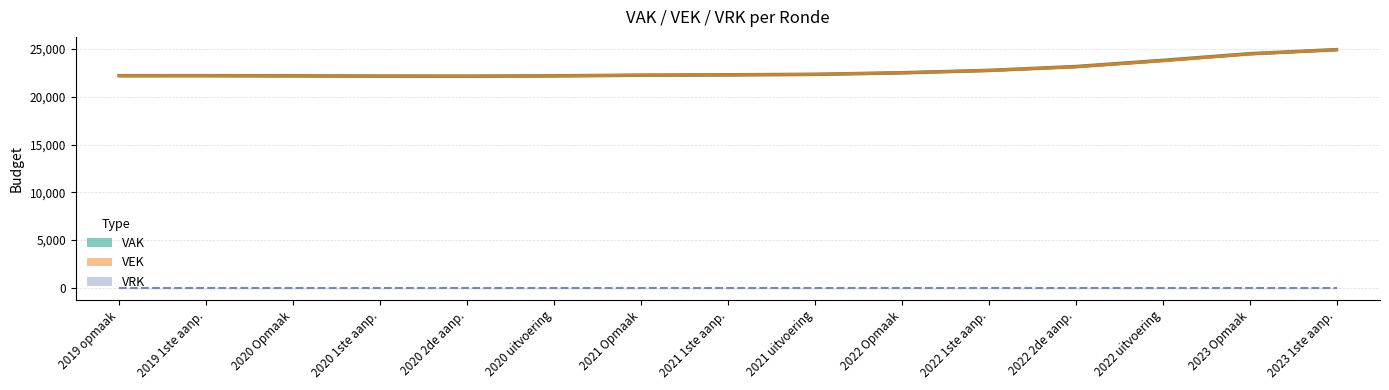

At 2022 1ste aanp., list the series in order from smallest to largest.

VRK, VEK, VAK